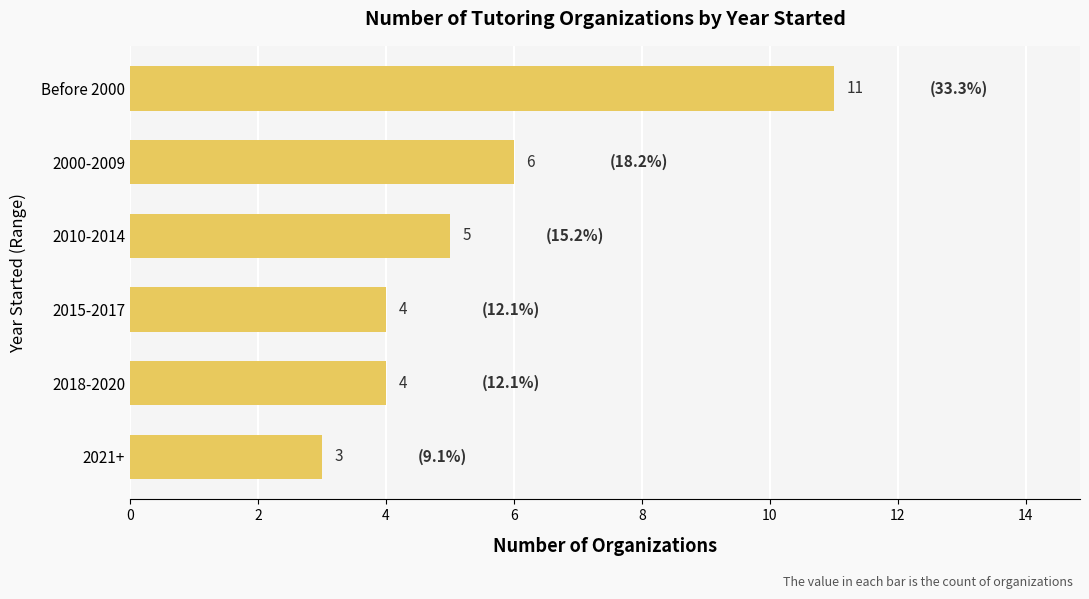

Between 2010-2014 and 2021+, which is larger?

2010-2014